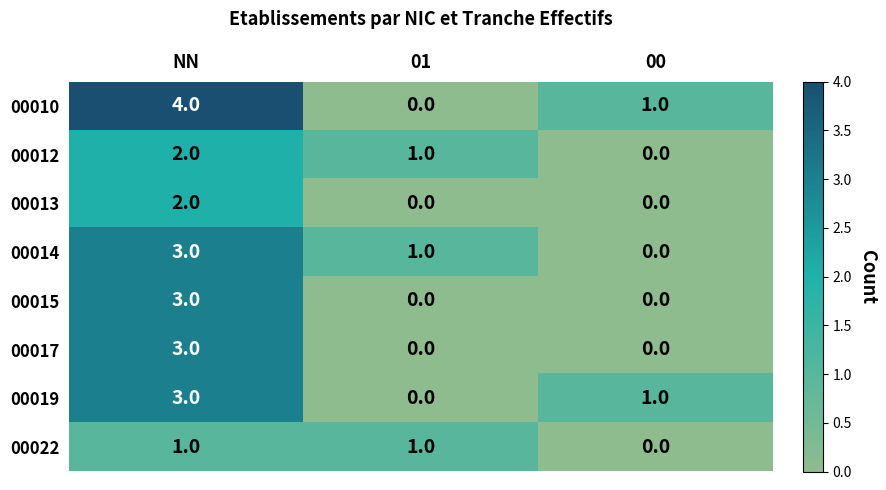

How many values in 00019 are above zero?

2